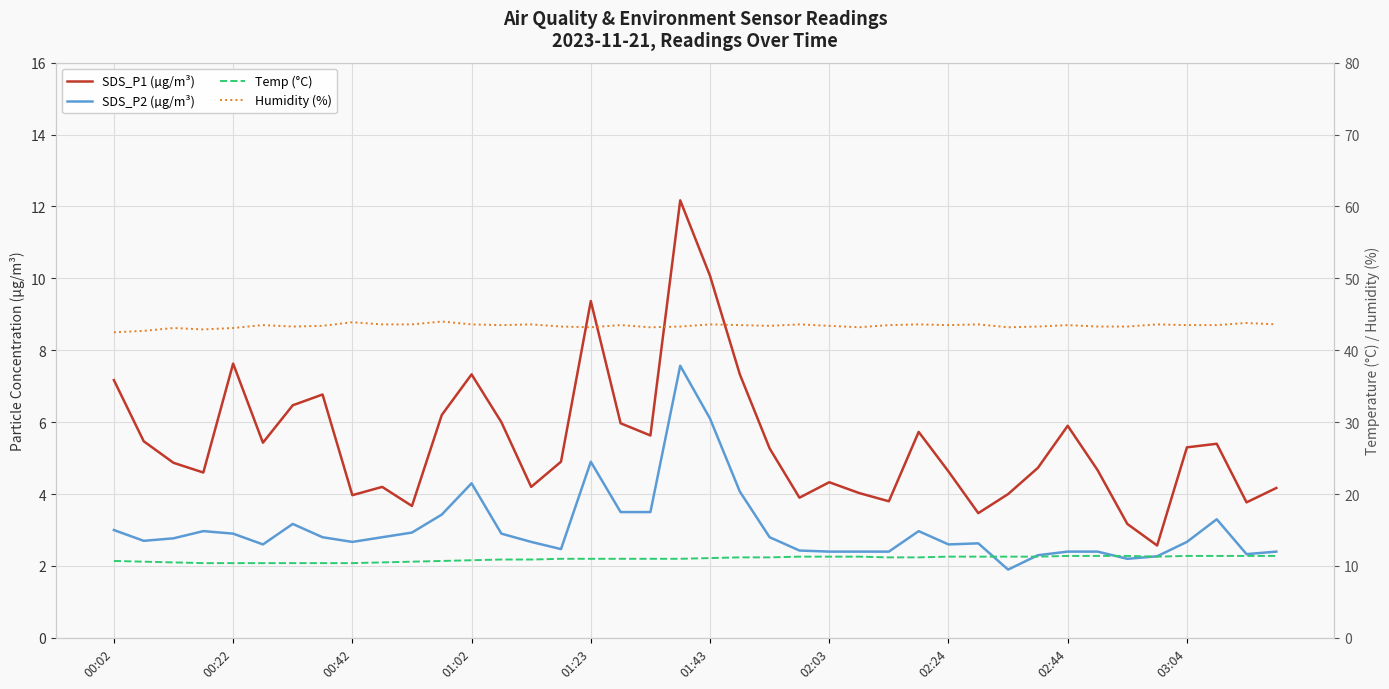

What position from the right is 02:03?

16